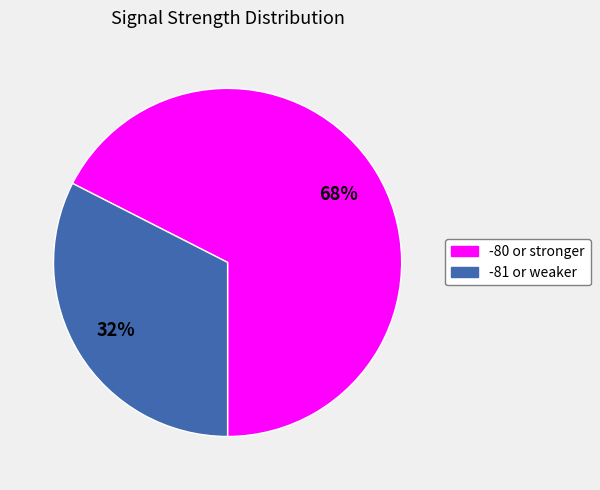

To the nearest percent, what is the average slice percentage?

50%